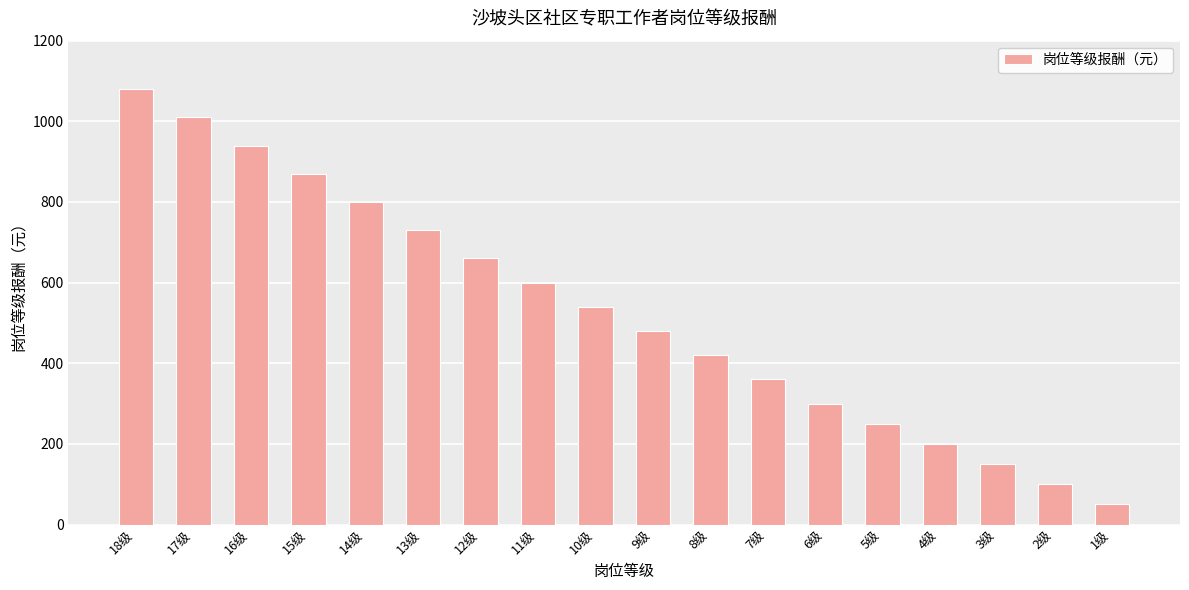

Approximately how many times larger is the value at 3级 compared to 7级?

0.4